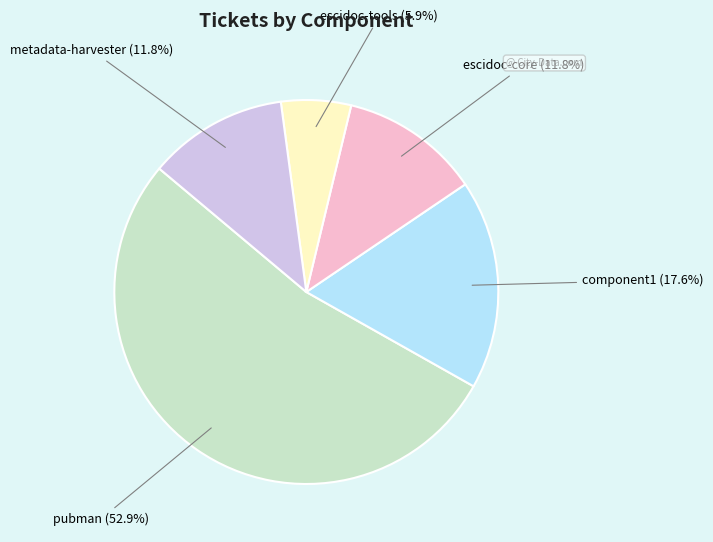

Which category has the smallest portion of the pie?

escidoc-tools